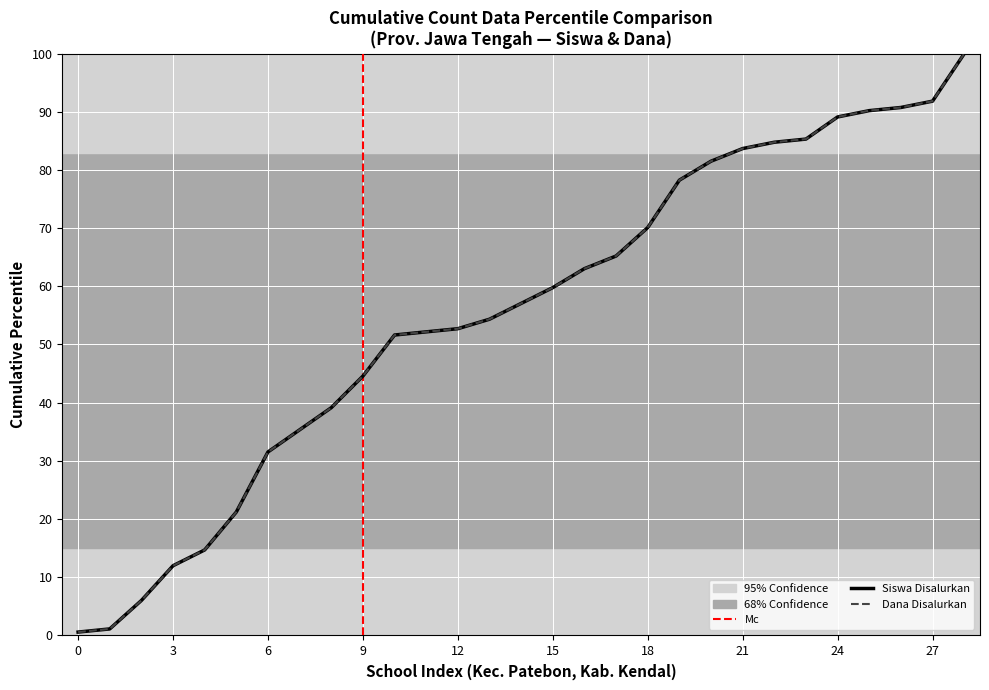

Is this an area chart (filled region under the line)?

No